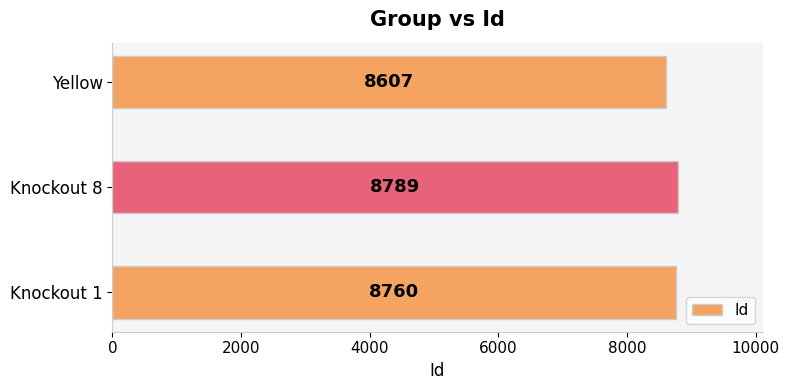

Is it true that the value at Knockout 1 is 13995?

False